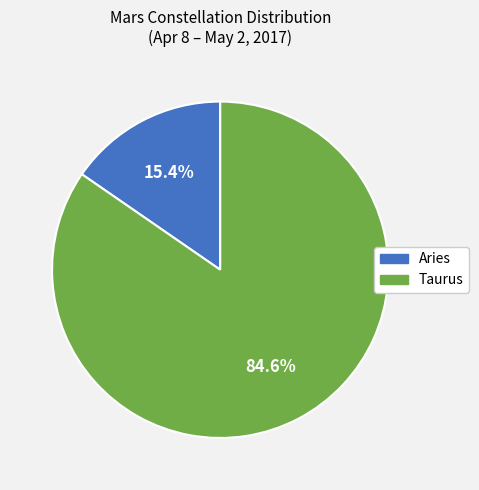

How many segments does this pie chart have?

2